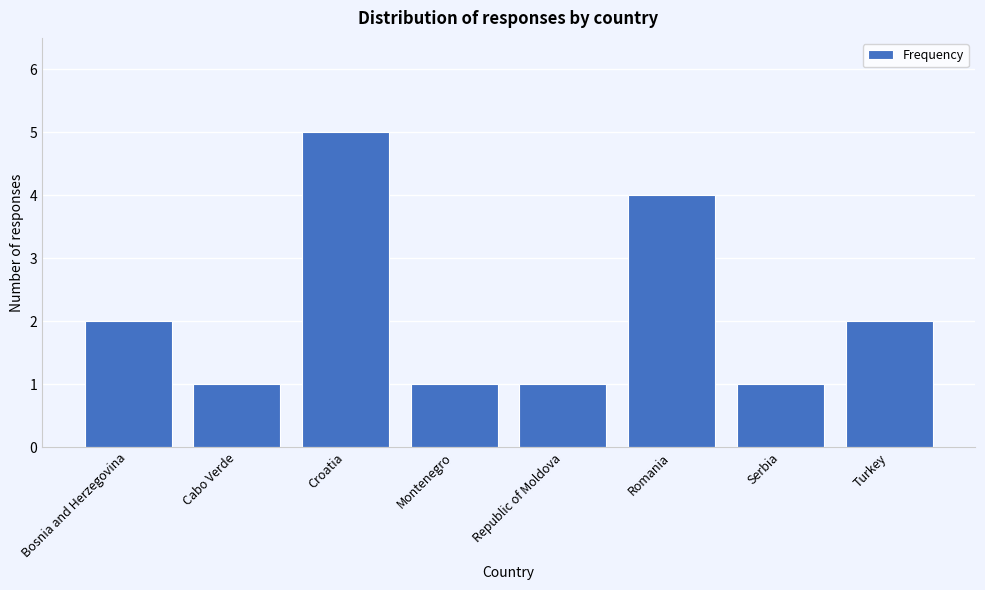

Reading left to right, what are all the values shown in this chart?

Bosnia and Herzegovina=2	Cabo Verde=1	Croatia=5	Montenegro=1	Republic of Moldova=1	Romania=4	Serbia=1	Turkey=2